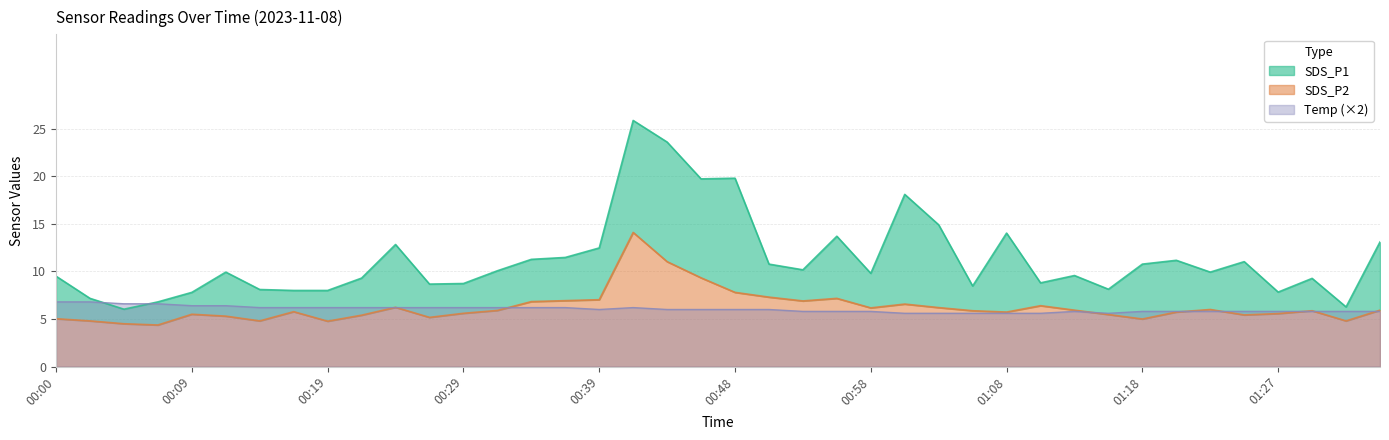

Which series has the largest total across all categories?

SDS_P1